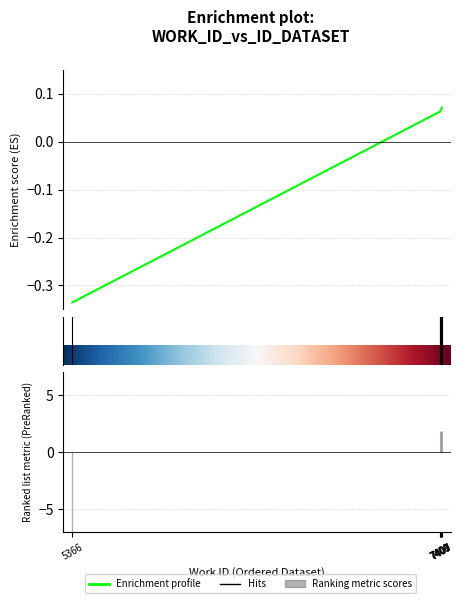

Rank the categories by value from lowest to highest.

5366, 7400, 7401, 7407, 7407, 7409